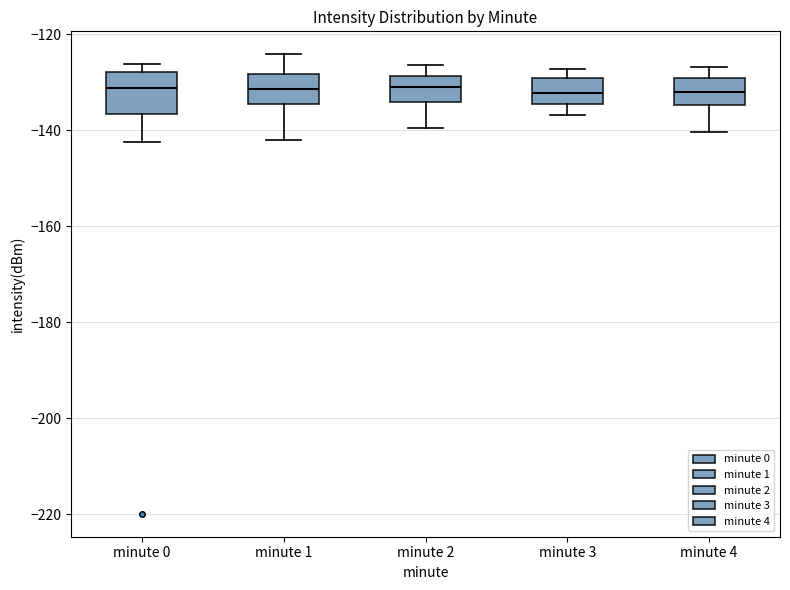

Reading left to right, read every box against the y-axis: the position of its median line, the range the box covers, and the ends of its whiskers. The values are not printed on the chart, so give them approximately, as read against the axis.

minute 0: median -132, box -136 to -128, whiskers -142 to -126
minute 1: median -132, box -134 to -128, whiskers -142 to -124
minute 2: median -130, box -134 to -128, whiskers -140 to -126
minute 3: median -132, box -134 to -130, whiskers -136 to -128
minute 4: median -132, box -134 to -130, whiskers -140 to -126